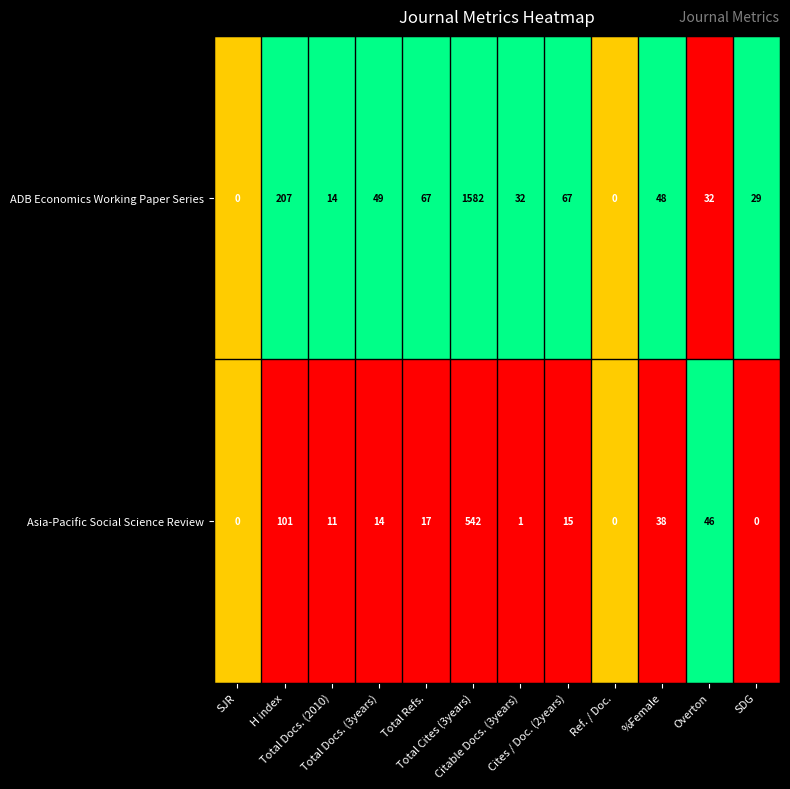

List the series in order of their peak value, lowest first.

Asia-Pacific Social Science Review, ADB Economics Working Paper Series